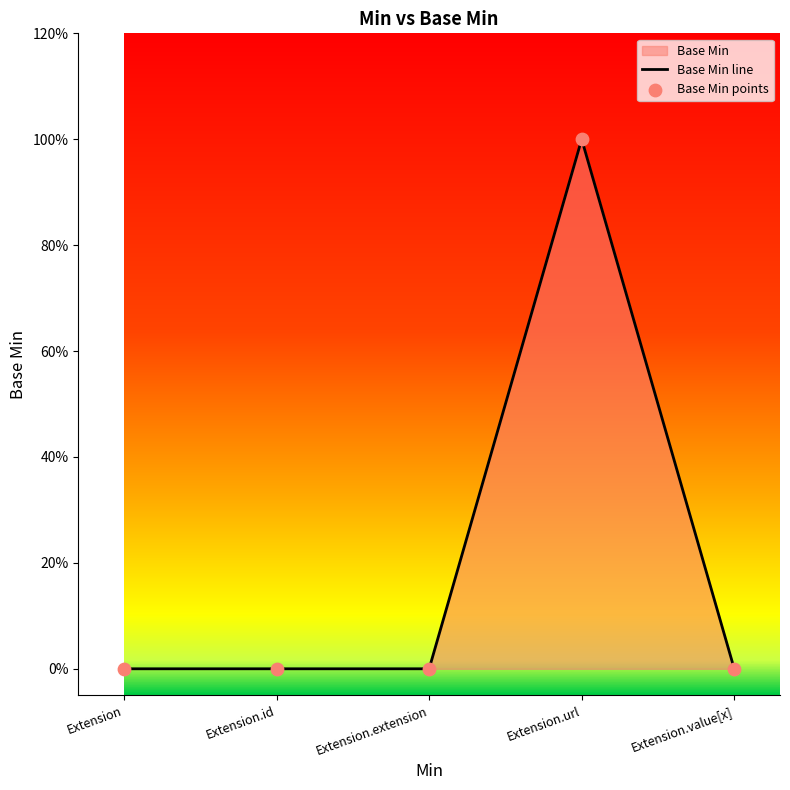

Is the value of Base Min line at Extension greater than the value of Base Min points at Extension.url?

No